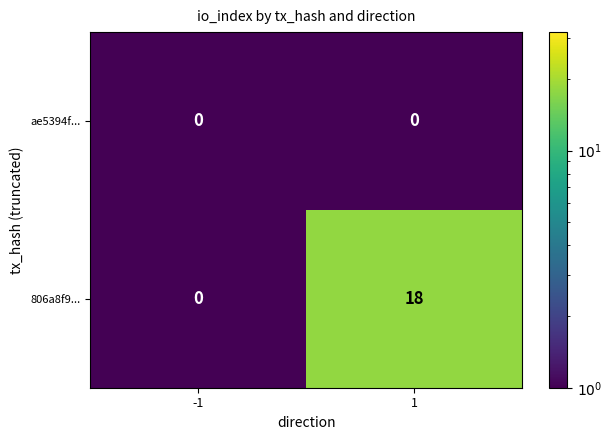

Which series has the largest total across all categories?

806a8f9...